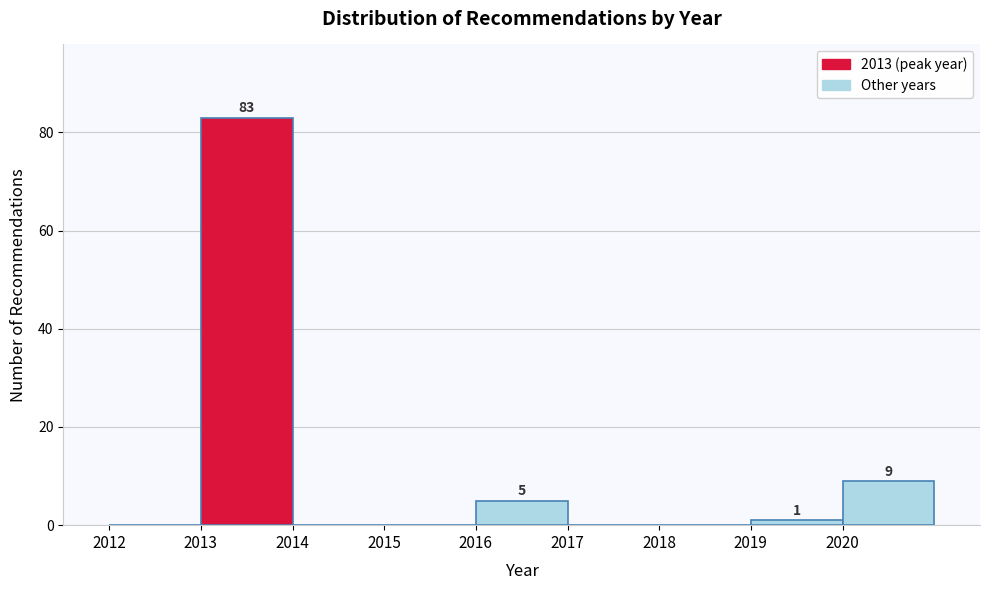

Over which range of the x-axis is the bar tallest?

2013 to 2014